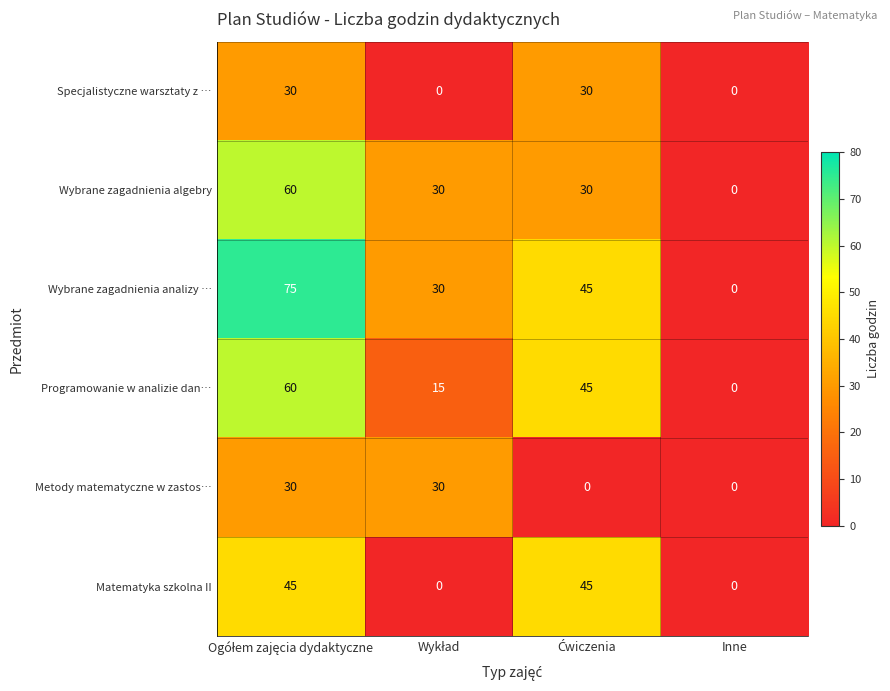

Which category has the lowest value in the Wybrane zagadnienia analizy … series?

Inne